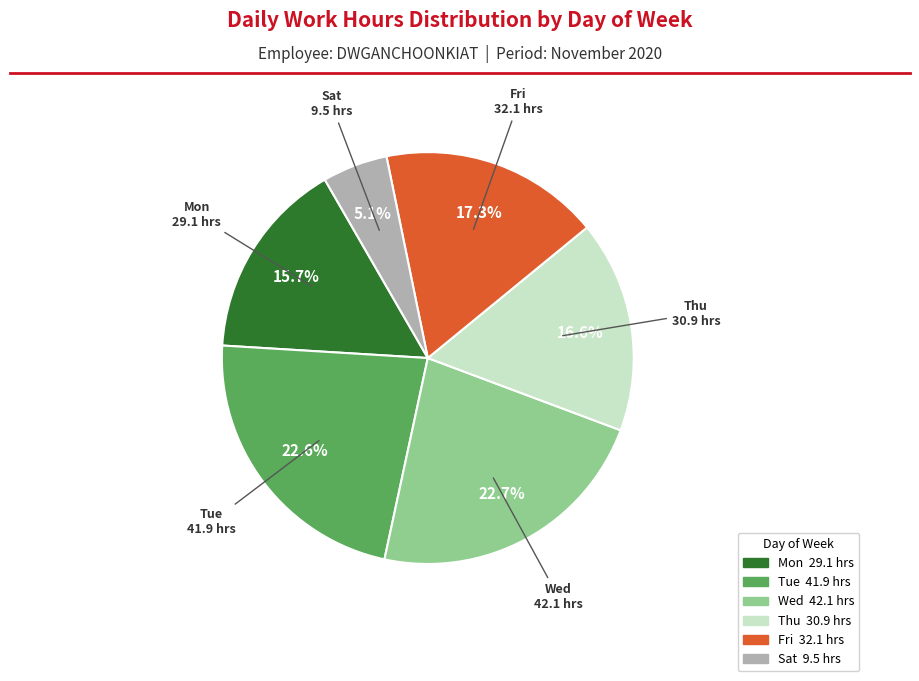

Is there a majority slice in this chart?

No